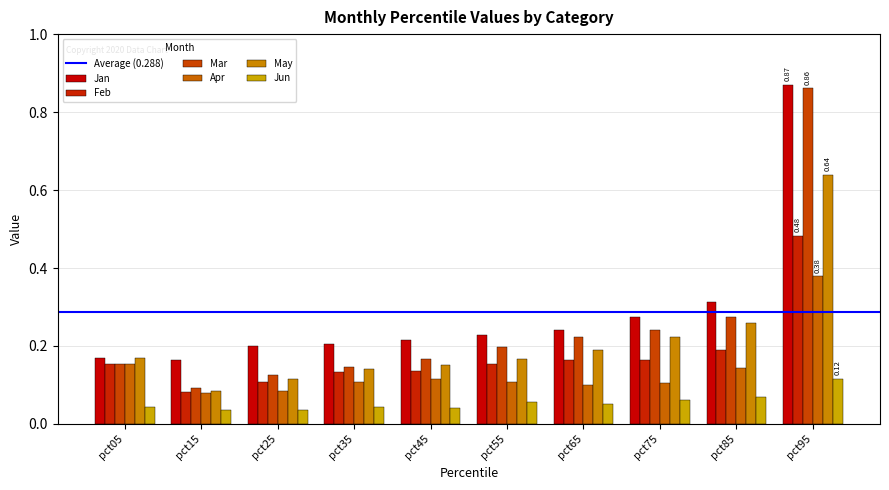

How many bars are there in each group?

6